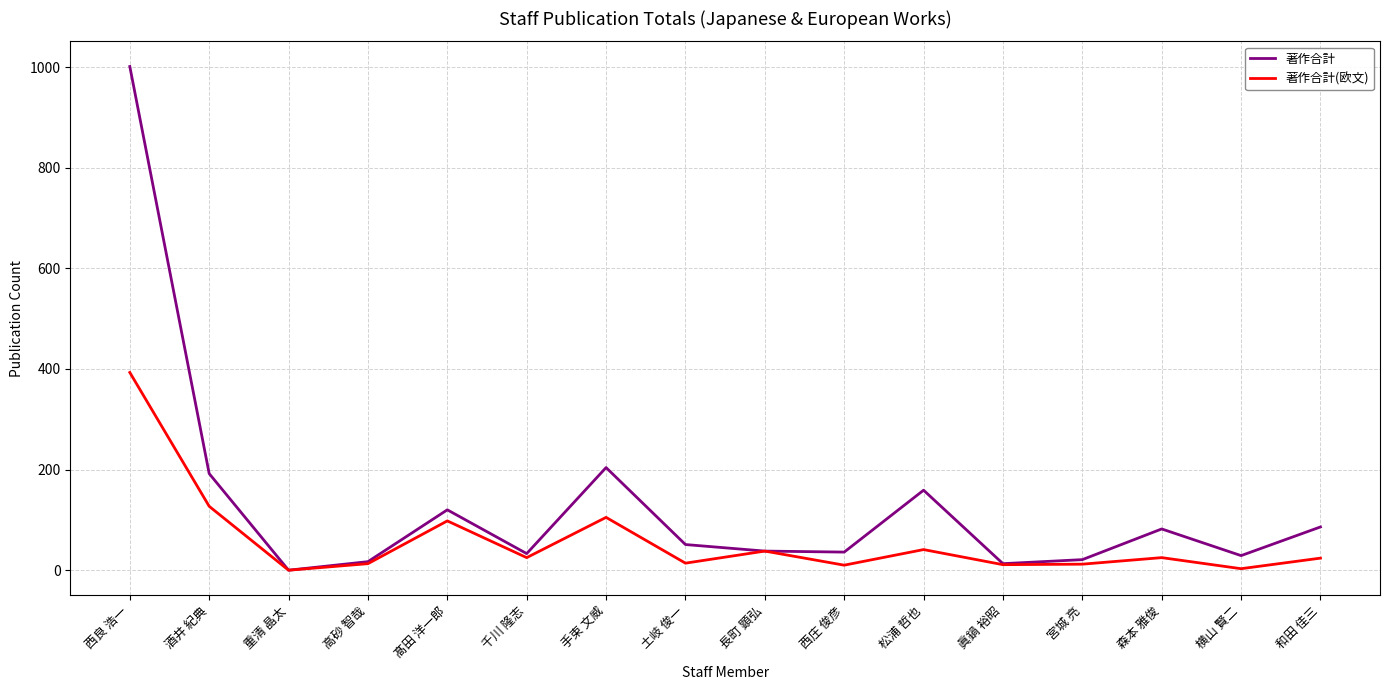

At which category is the sum across all series the highest?

西良 浩一